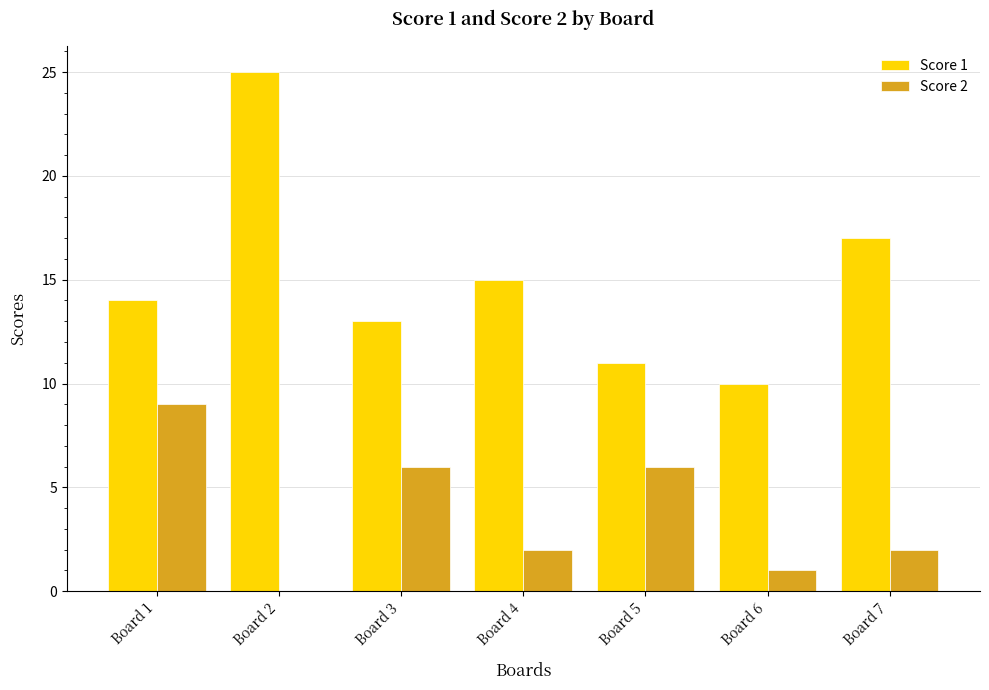

The value of Score 1 at Board 4 is 7. True or false?

False